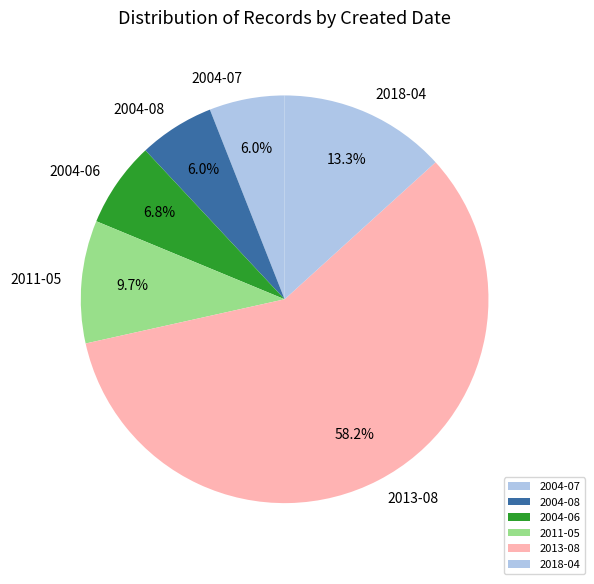

Which category has the biggest portion of the pie?

2013-08